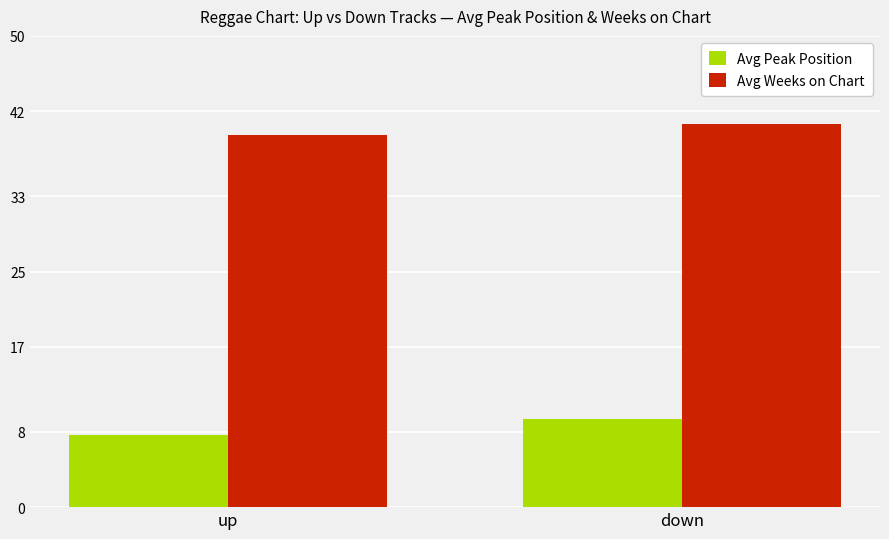

The value of Avg Peak Position at down is 3.4. True or false?

False